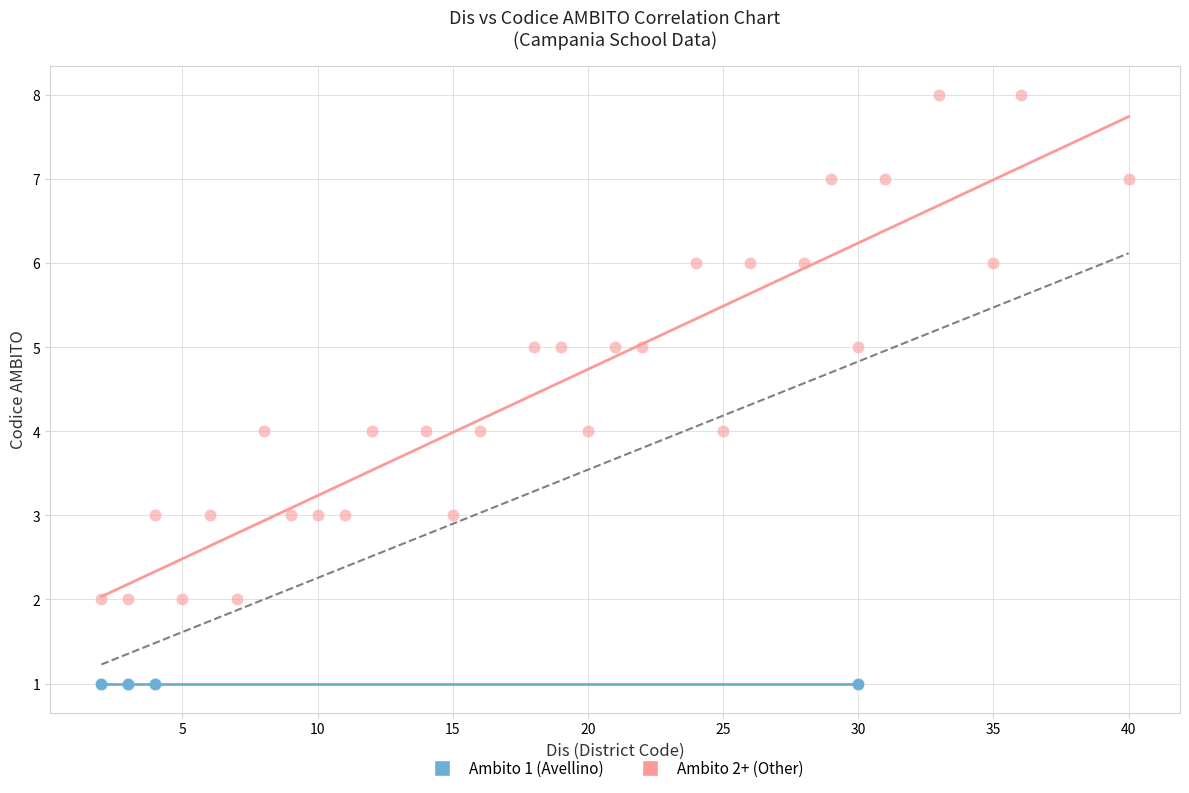

Which series reaches the maximum Y coordinate?

Ambito 2+ (Other)